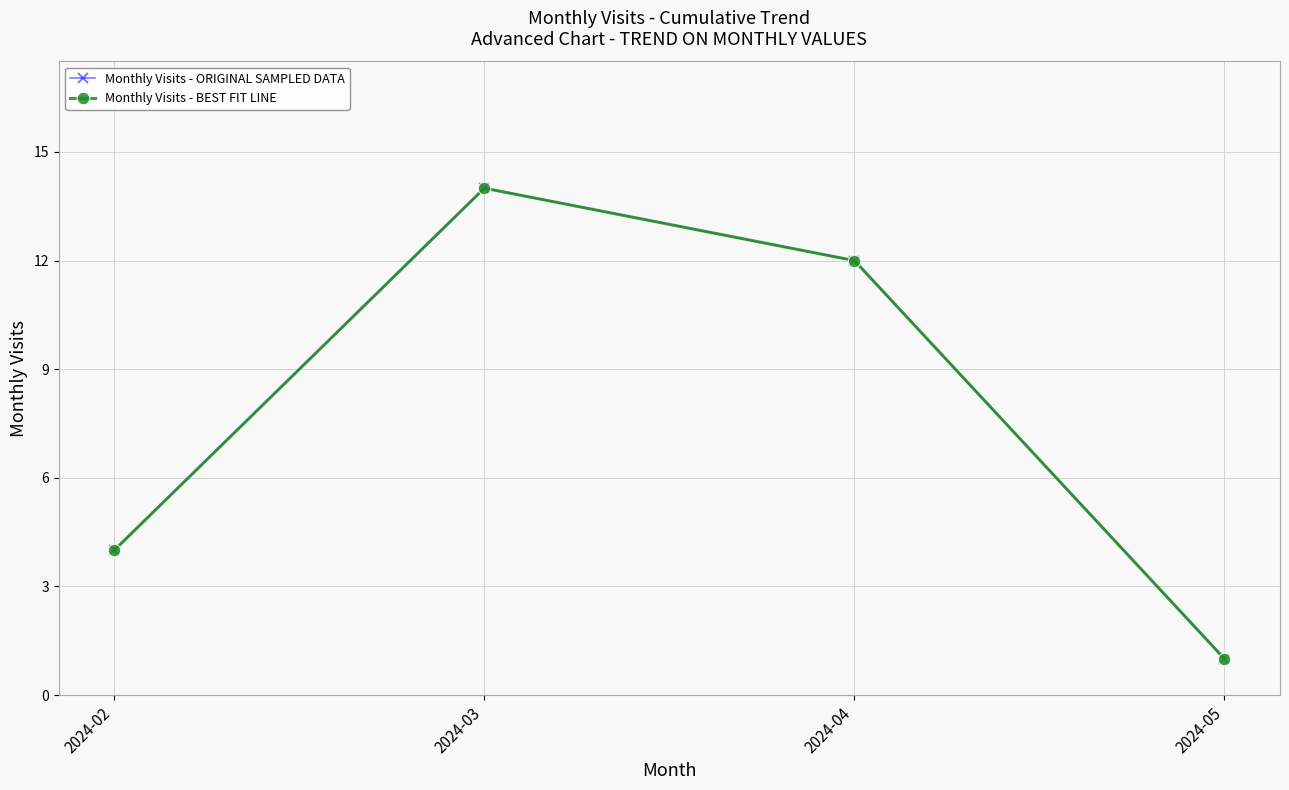

What is the maximum value shown in the chart?

14